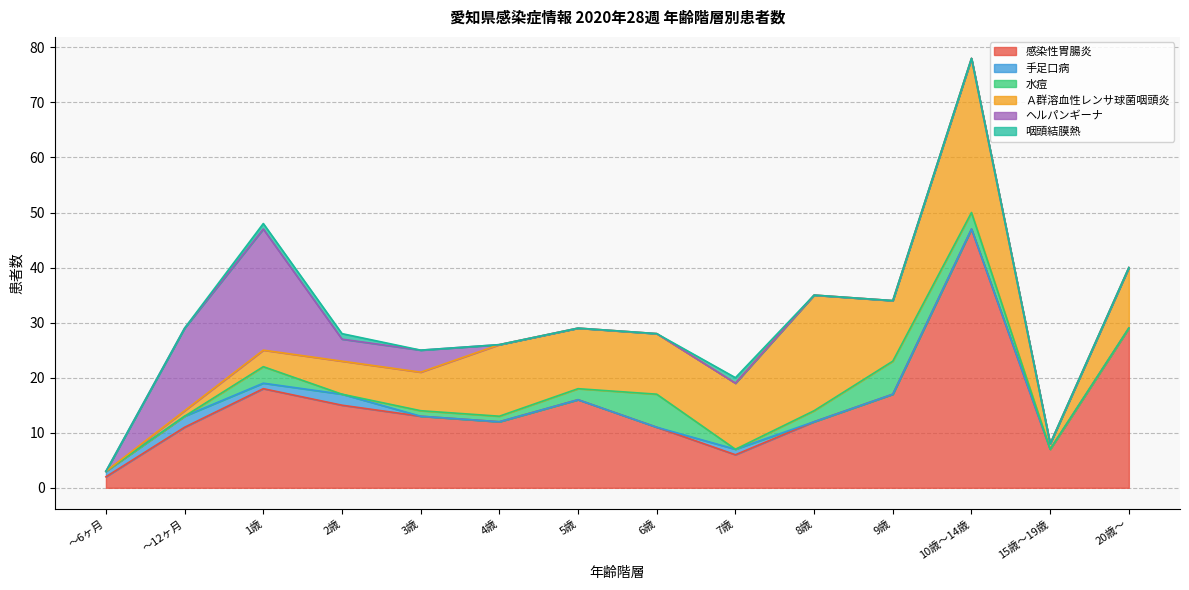

What is the total value across all series at 7歳?

20